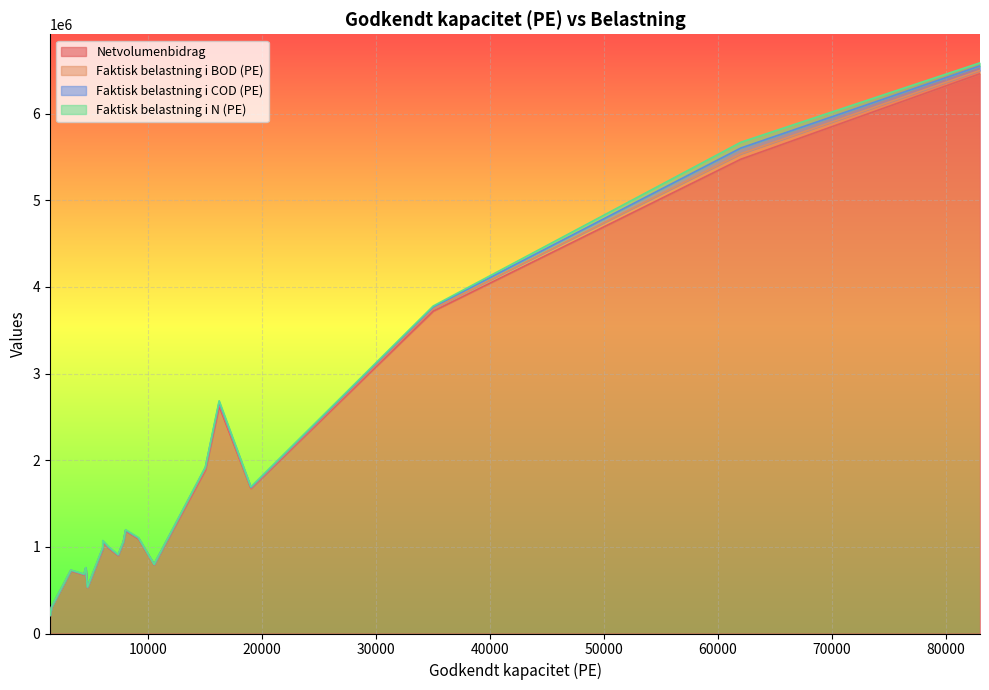

Between 62000 and 1500, which is larger?

62000